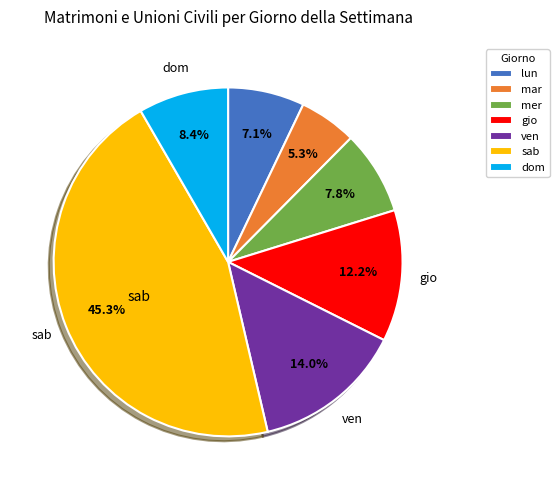

To the nearest percent, what is the combined percentage of gio and sab?

57%